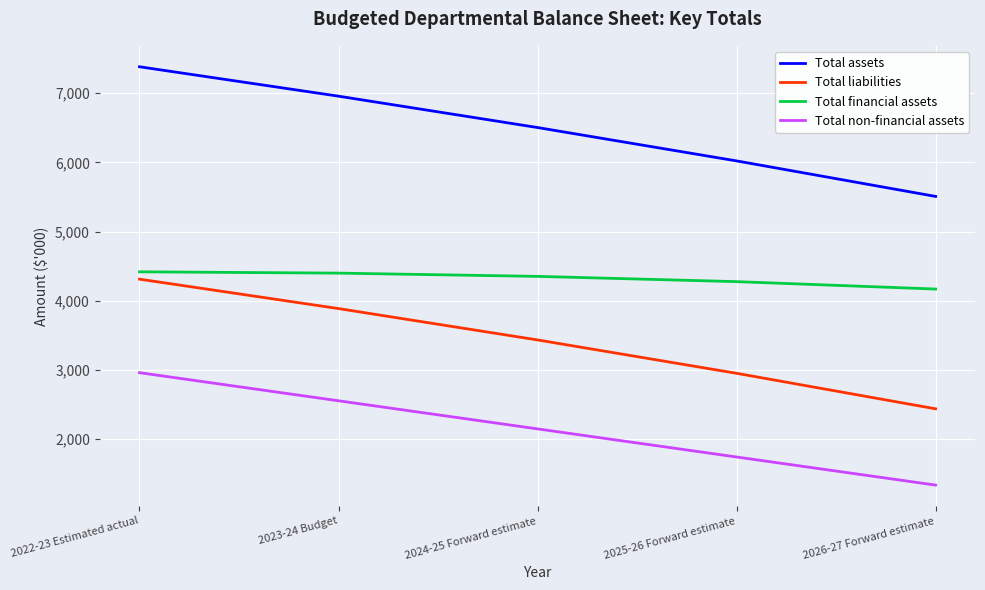

Rank the categories by Total non-financial assets value from lowest to highest.

2026-27 Forward estimate, 2025-26 Forward estimate, 2024-25 Forward estimate, 2023-24 Budget, 2022-23 Estimated actual